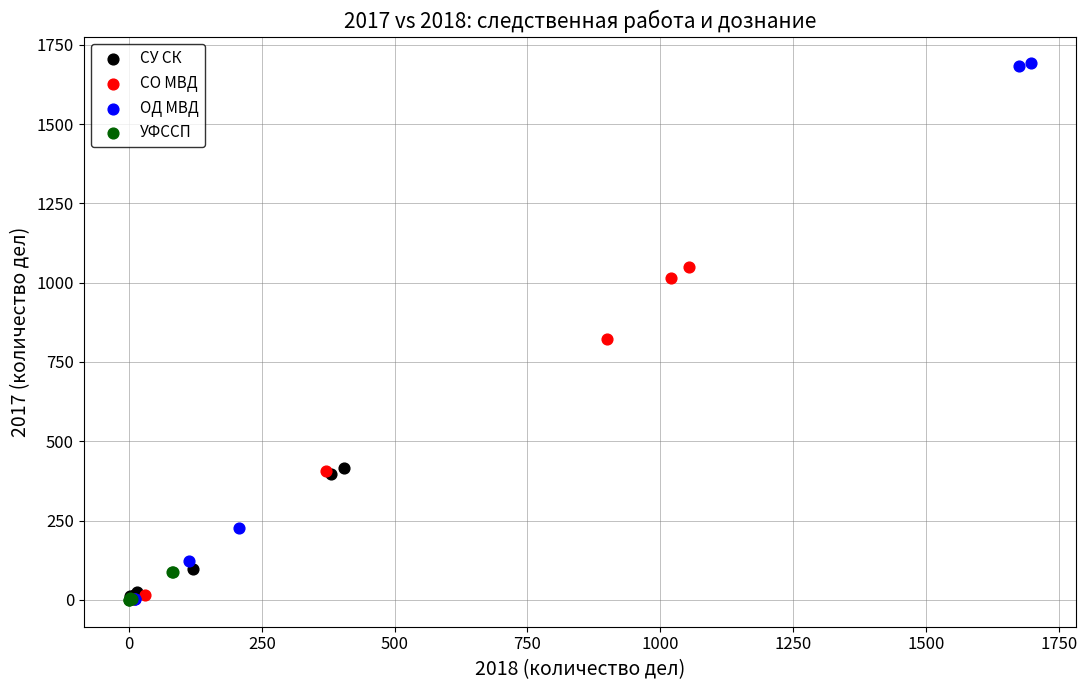

What are all the series names shown in the legend?

СУ СК, СО МВД, ОД МВД, УФССП